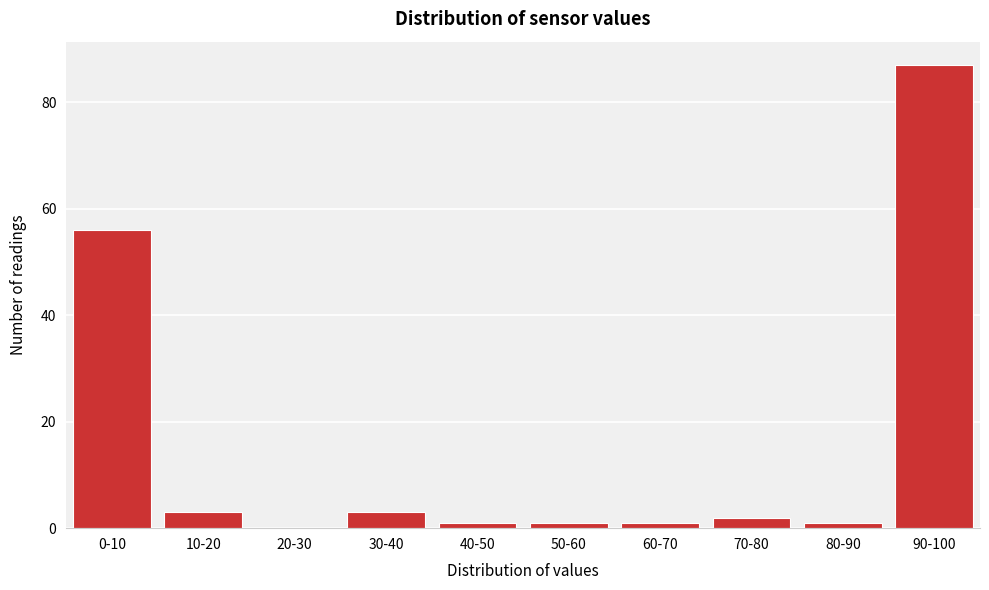

Reading right to left, what are all the values shown in this chart?

90-100=87	80-90=1	70-80=2	60-70=1	50-60=1	40-50=1	30-40=3	20-30=0	10-20=3	0-10=56